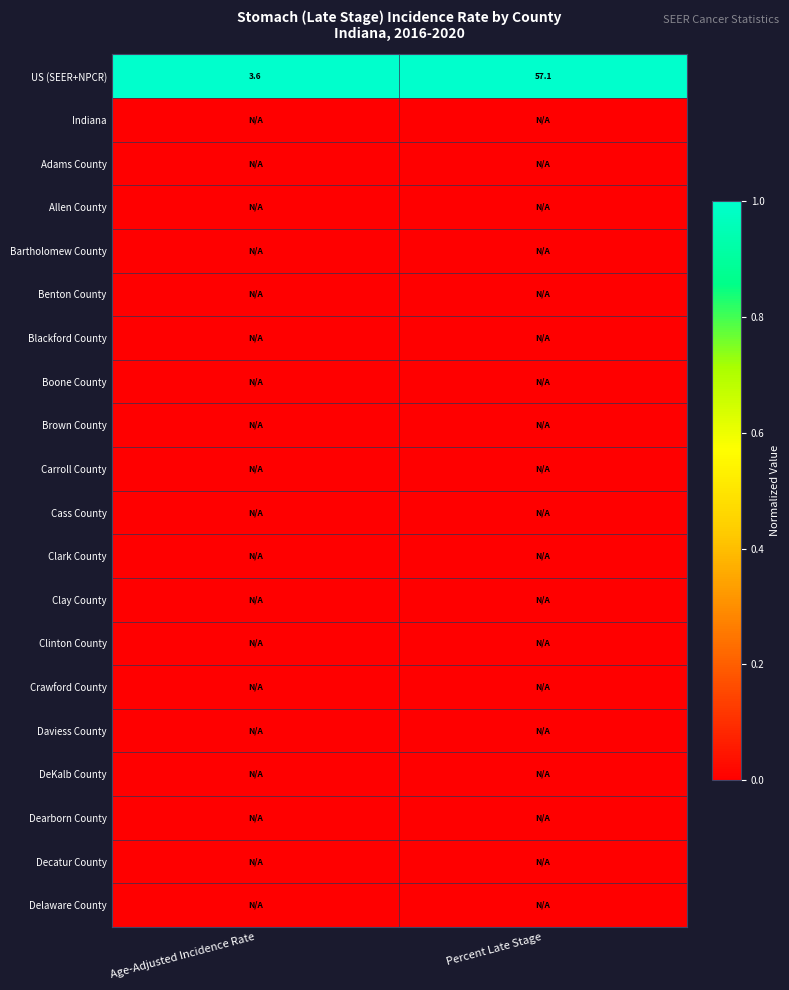

How many values in the US (SEER+NPCR) series are below 57?

1